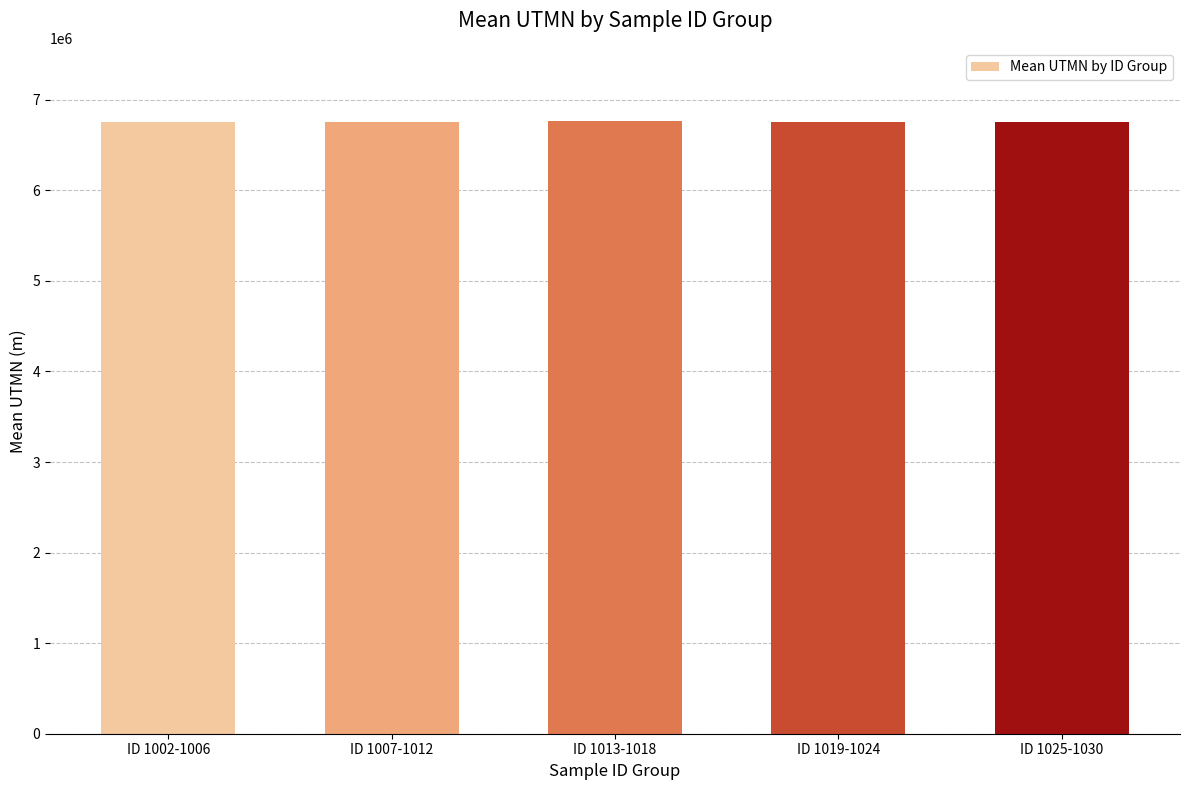

At which label is the value closest to 6756871?

ID 1007-1012